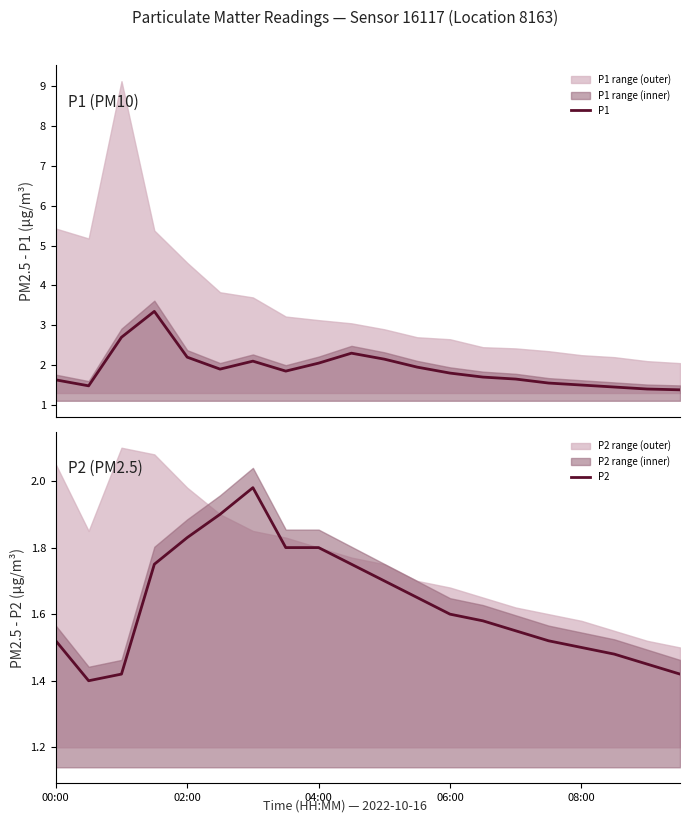

True or false: P2 and P1 cross at least once.

False